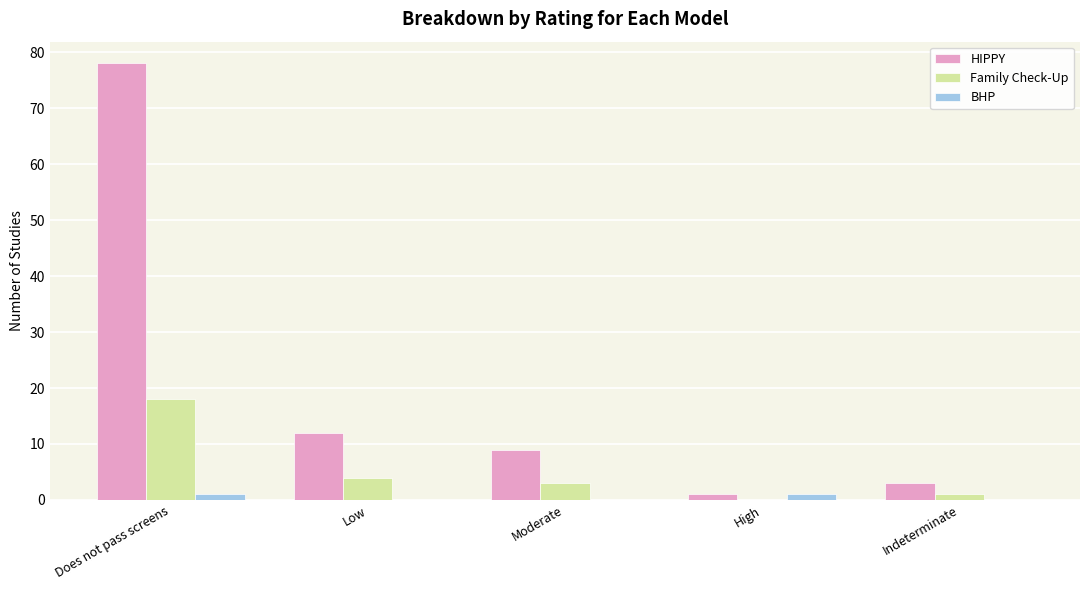

Count the number of data series in this chart.

3